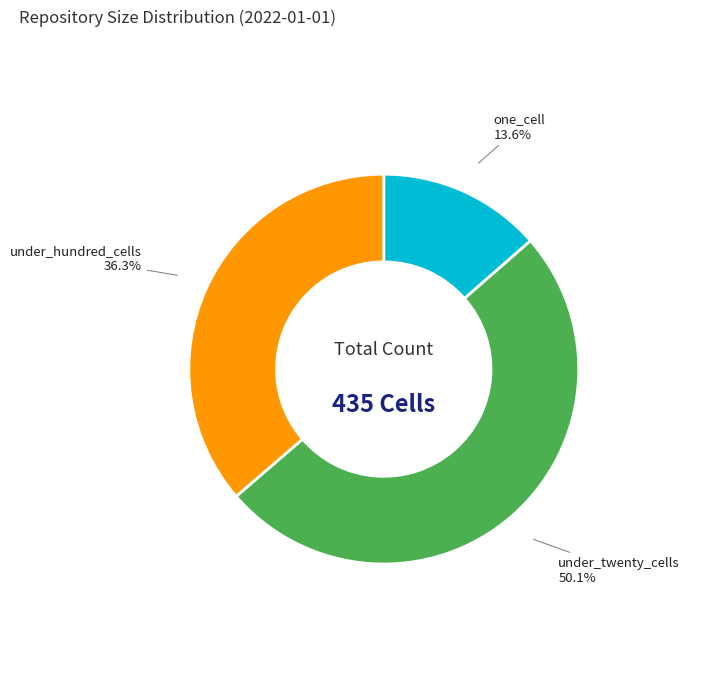

How many segments does this pie chart have?

3